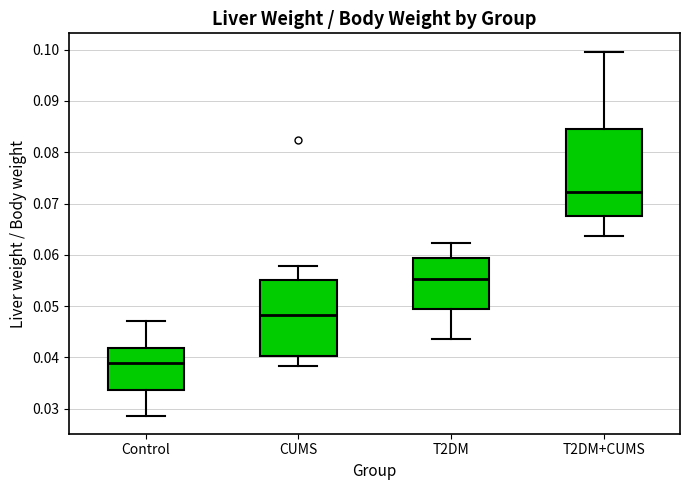

Where is the lower edge of the box for T2DM+CUMS on the y-axis? The values are not printed on the chart, so give them approximately, as read against the axis.

0.068